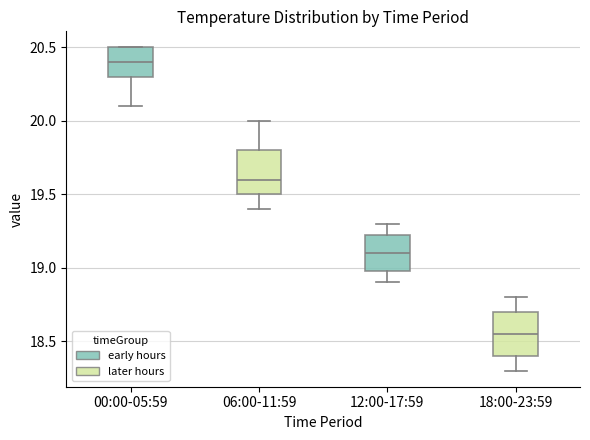

Where does the median line of the box for 12:00-17:59 sit on the y-axis? The values are not printed on the chart, so give them approximately, as read against the axis.

19.10